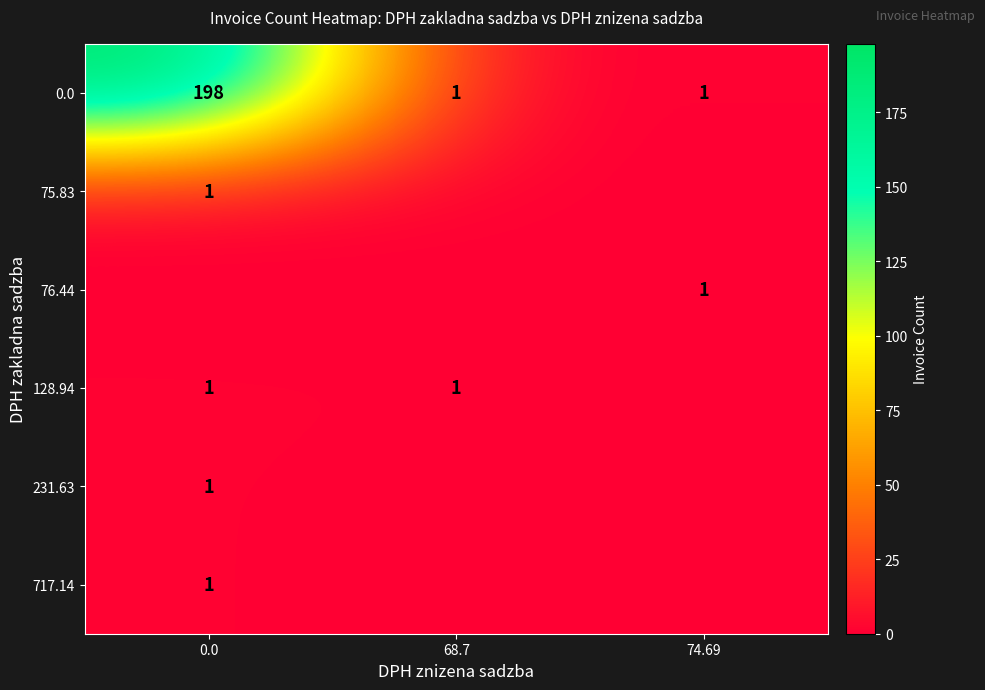

The 0.0 series shows 198 at 0.0. True or false?

True